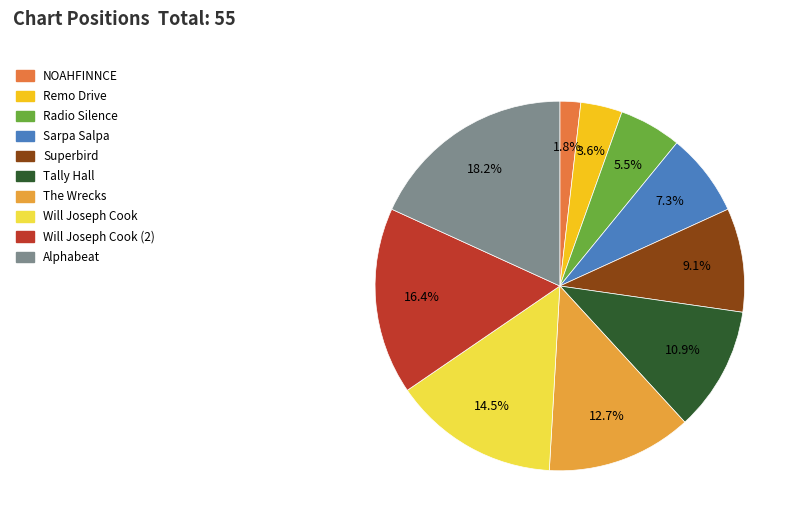

Count the number of slices in the pie.

10